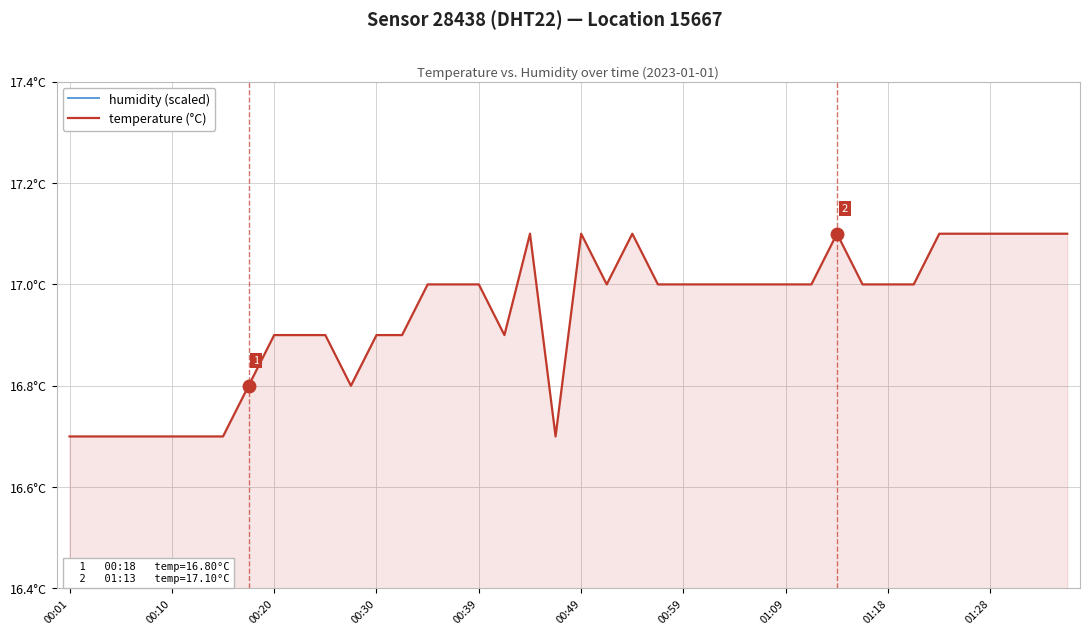

What is the difference between the maximum and minimum values in the temperature (°C) series?

0.4